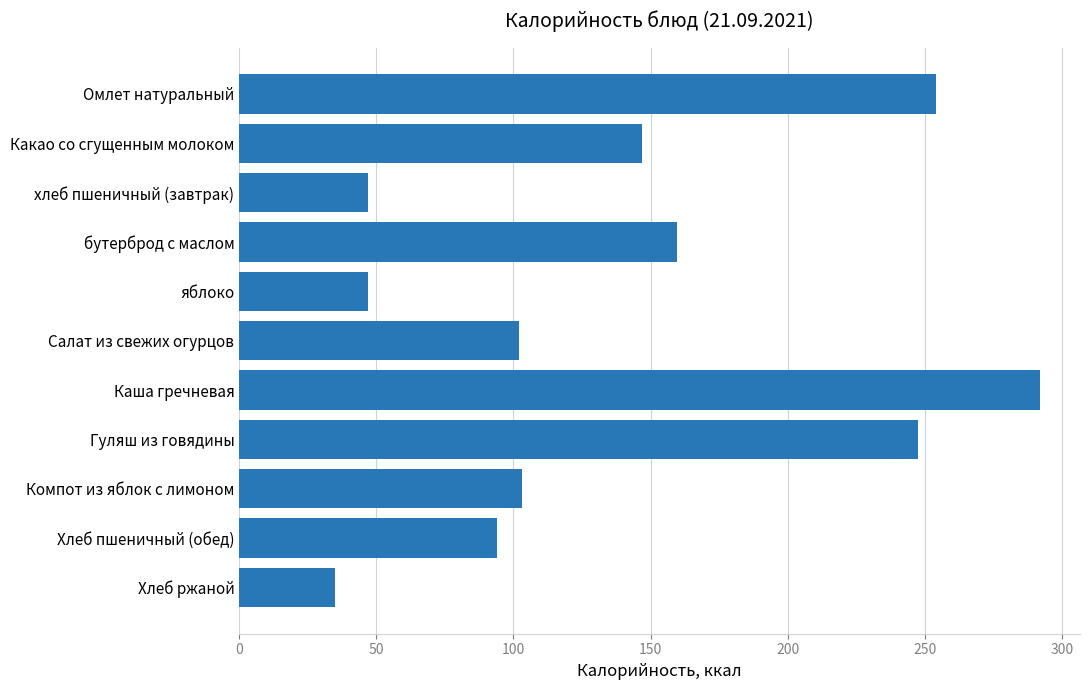

What is the difference between the values at бутерброд с маслом and Компот из яблок с лимоном?

56.6